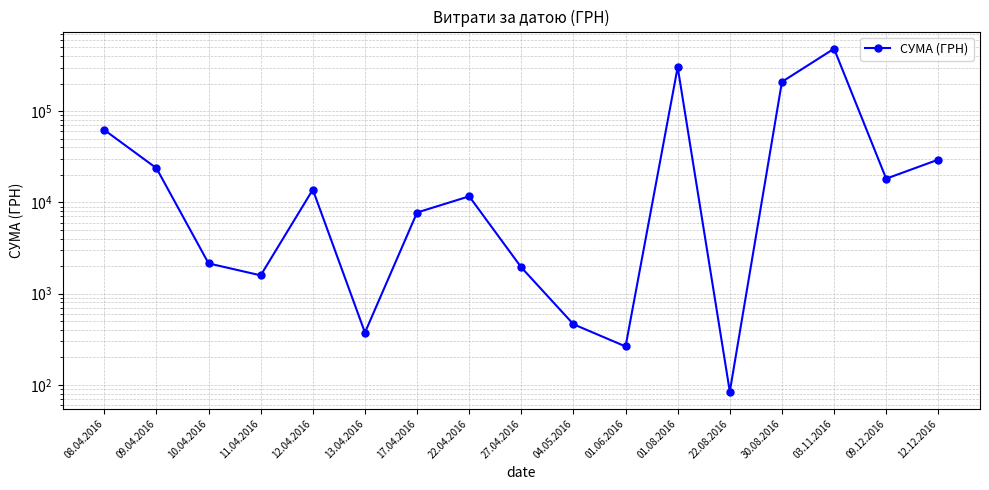

How many lines are shown in the chart?

1